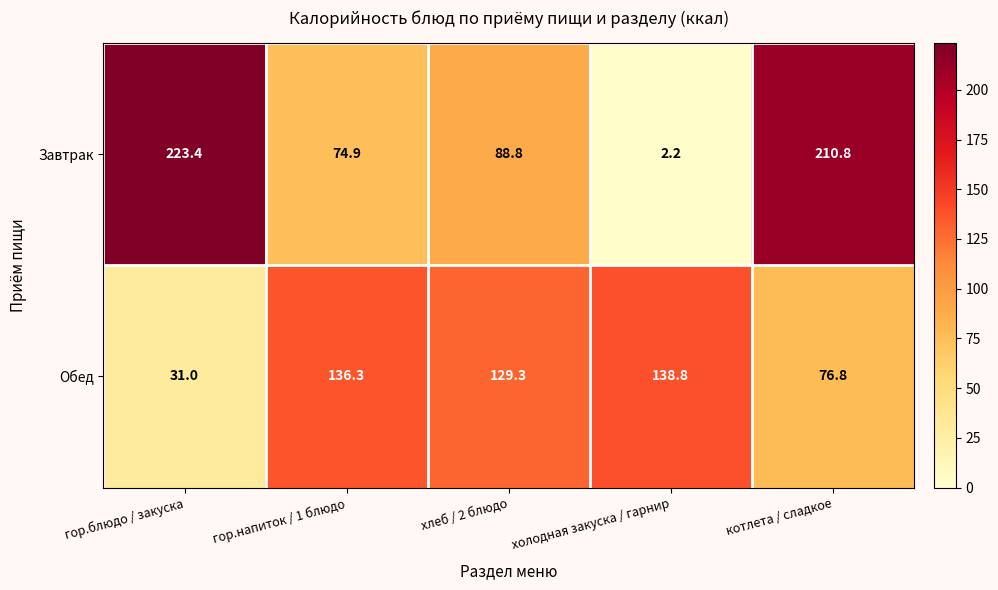

What is the greatest value displayed?

223.4